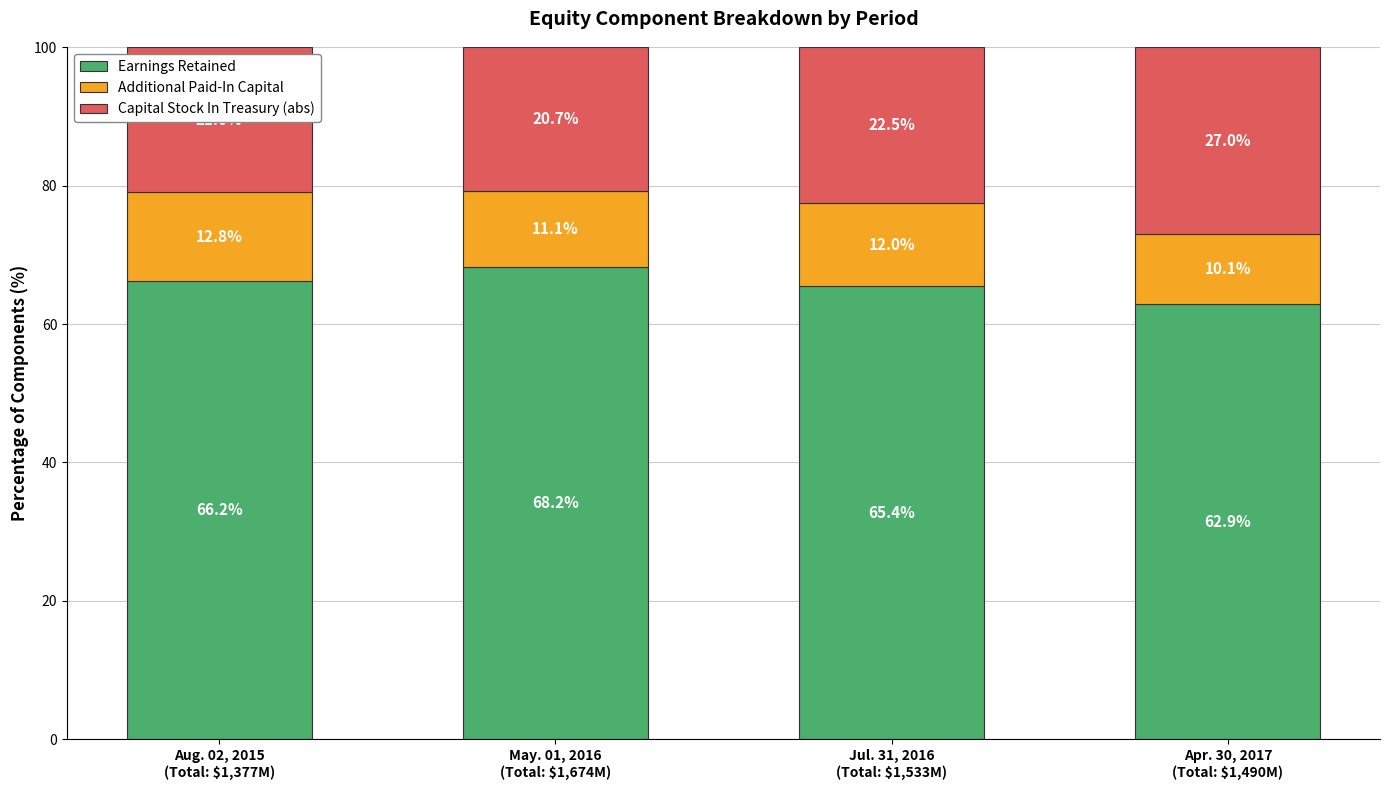

What is the lowest value of the Earnings Retained series?

62.9